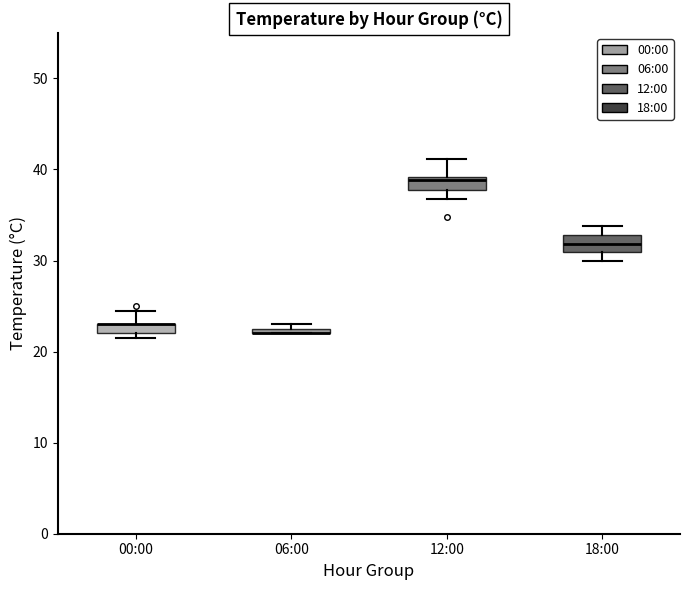

Where is the upper edge of the box for 18:00 on the y-axis? The values are not printed on the chart, so give them approximately, as read against the axis.

33